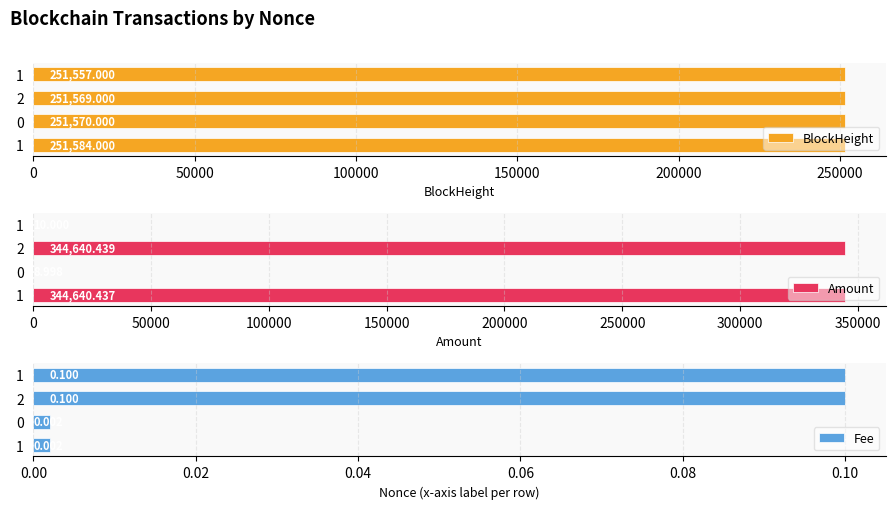

What is the difference between the highest and lowest values at 0?

344640.4